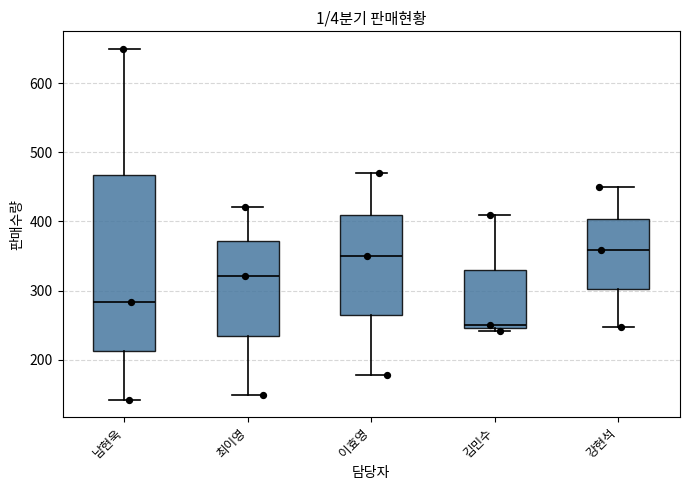

Comparing the boxes themselves (not the whiskers), which one is the tallest?

남현욱